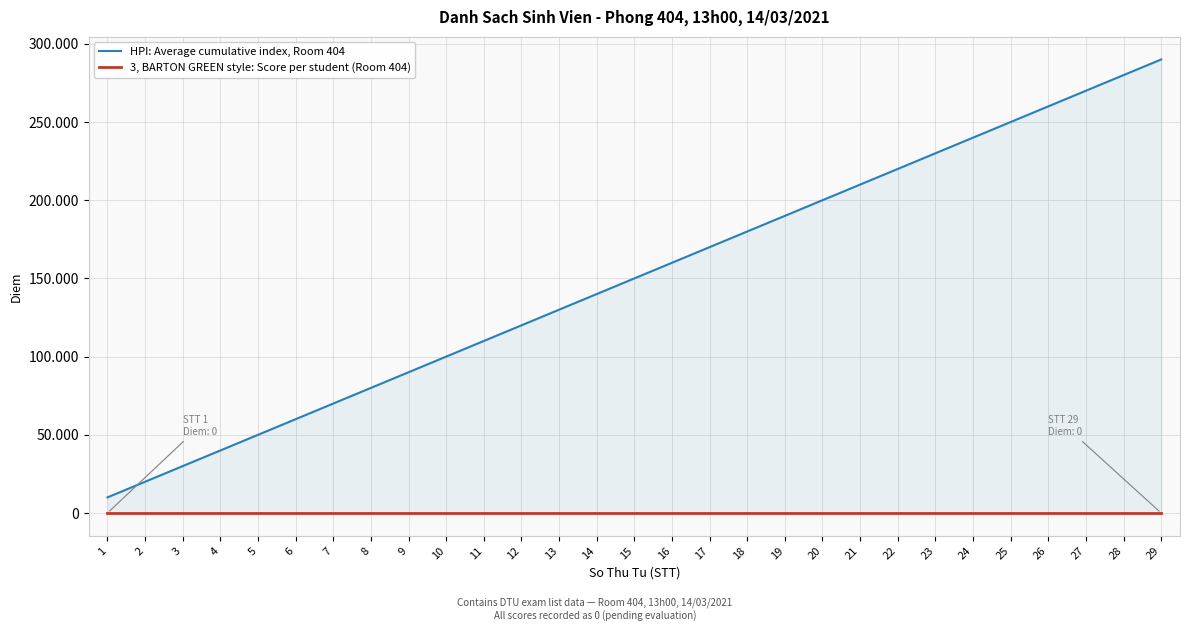

How many data points does each series have?

29